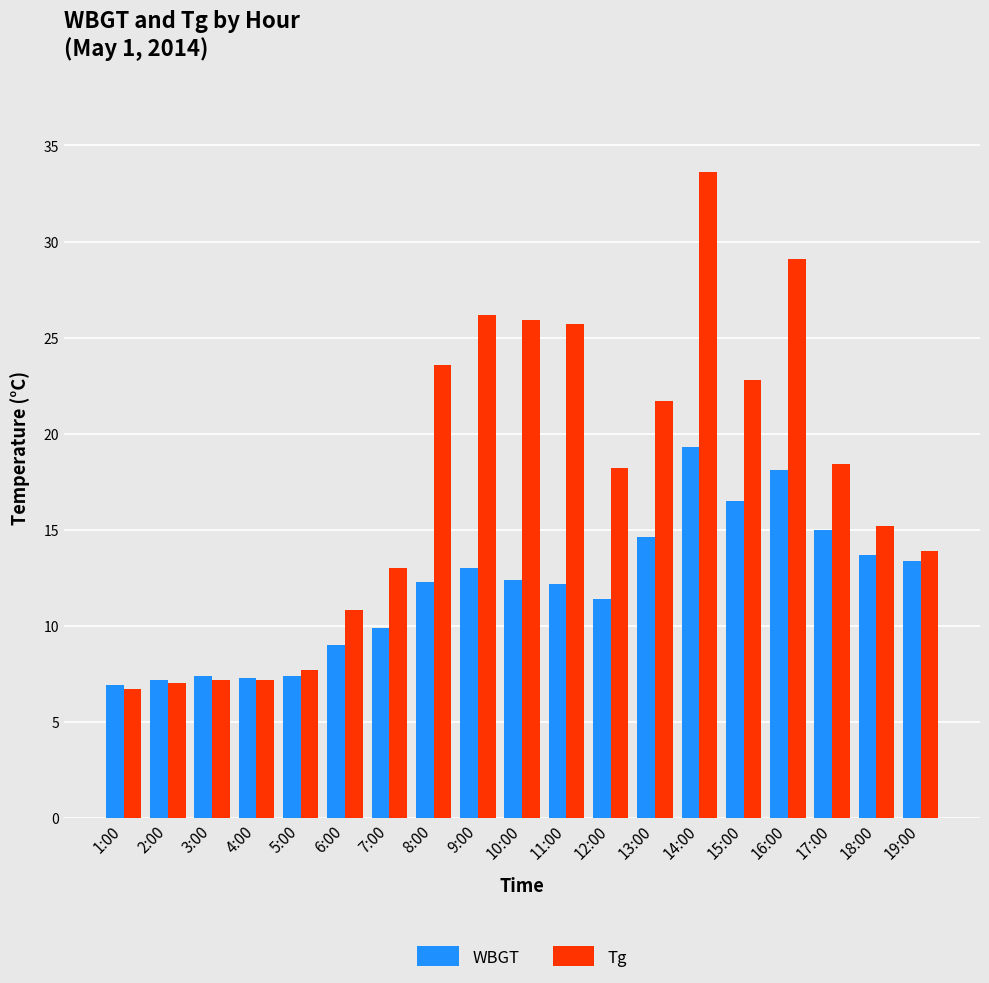

List the series in order of their overall mean, highest first.

Tg, WBGT